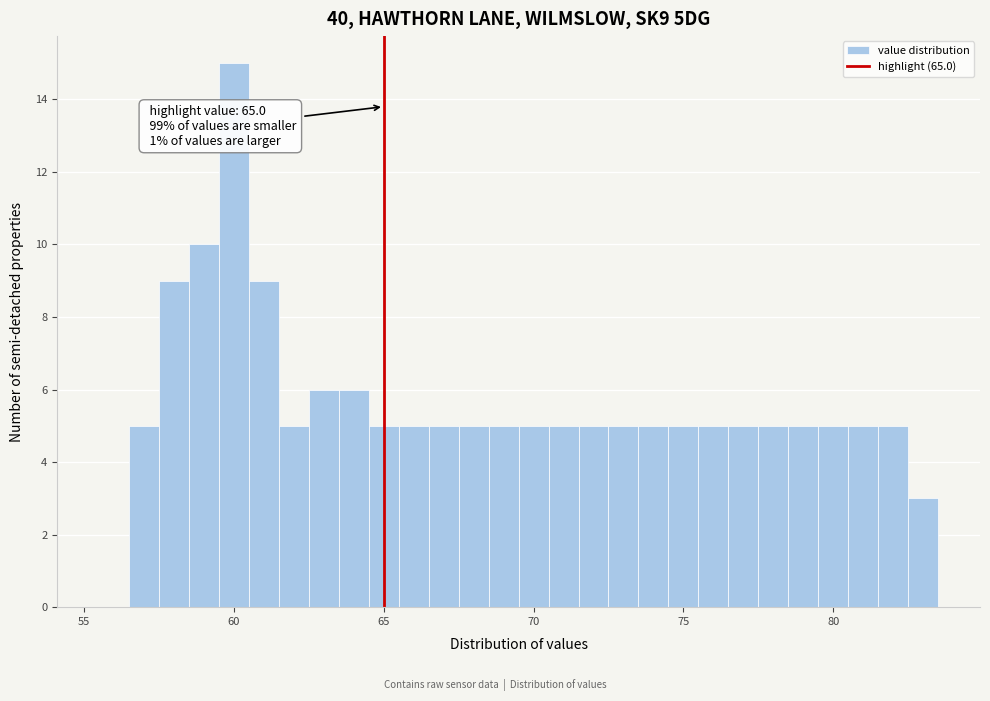

Read against the x-axis, roughly where is the centre of the tallest bar?

60.0